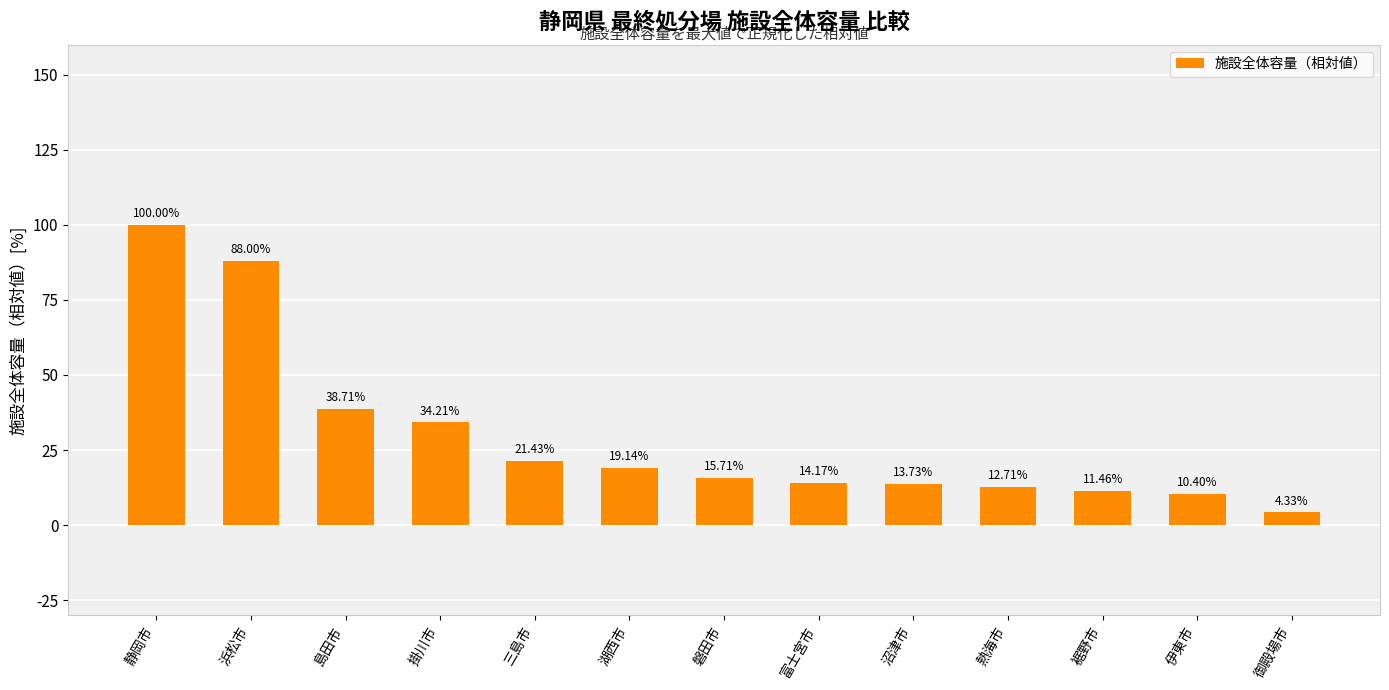

Rank the categories by value from highest to lowest.

静岡市, 浜松市, 島田市, 掛川市, 三島市, 湖西市, 磐田市, 富士宮市, 沼津市, 熱海市, 裾野市, 伊東市, 御殿場市